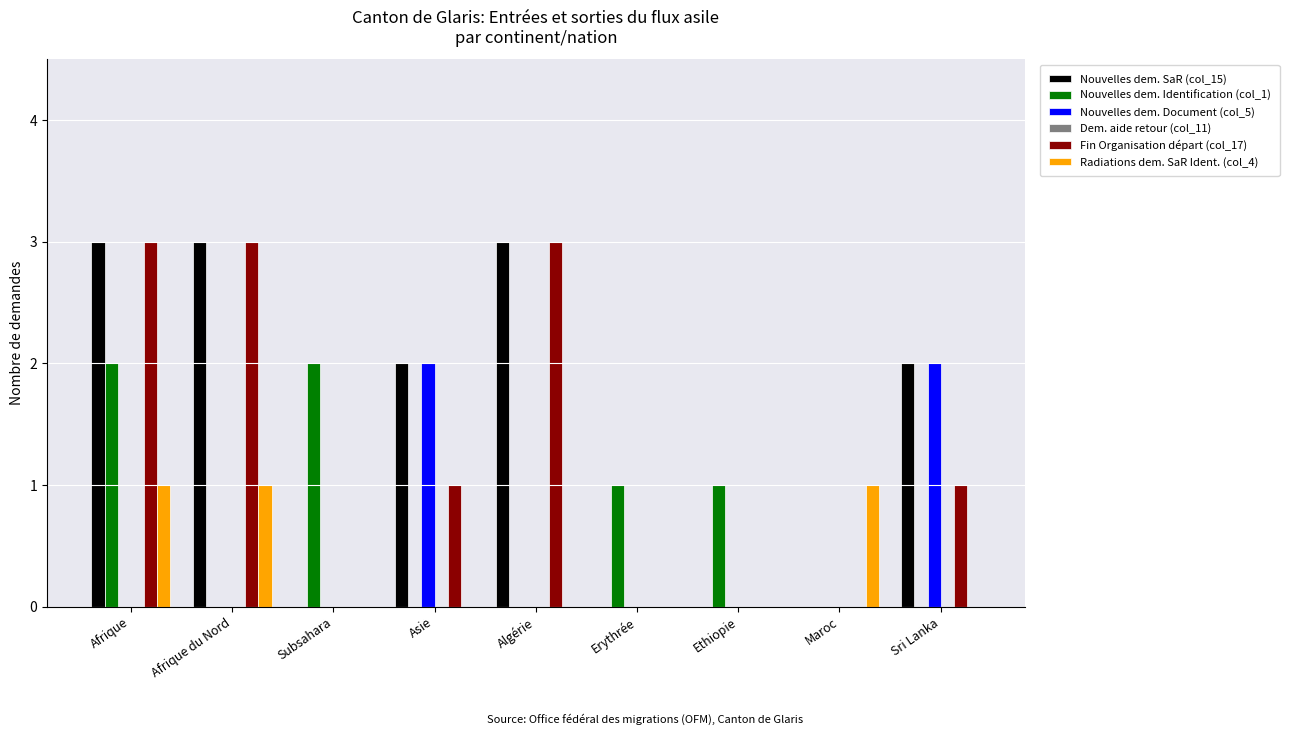

Which series has the largest total across all categories?

Nouvelles dem. SaR (col_15)